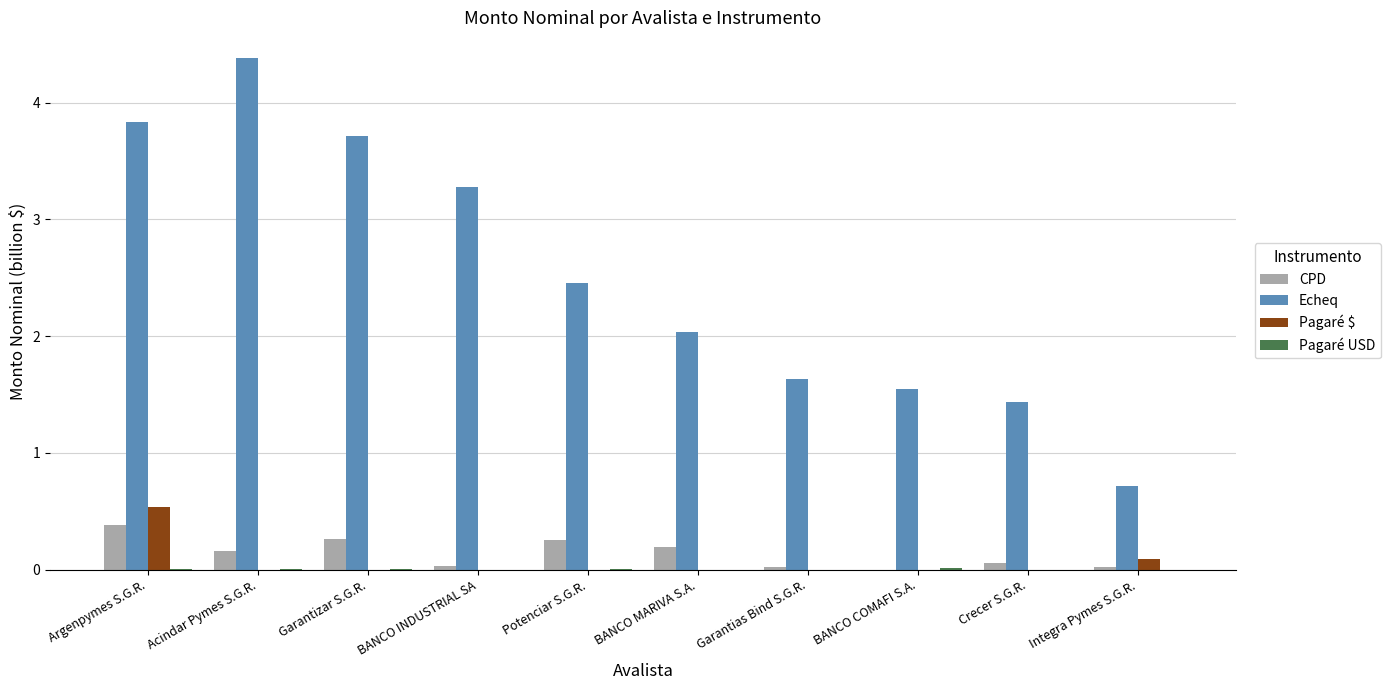

How many series are shown in this chart?

4